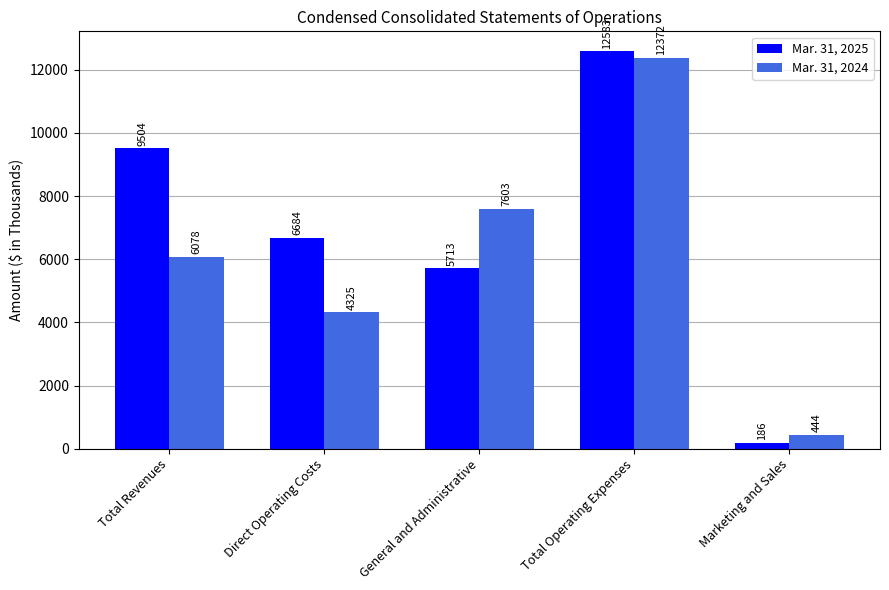

The value of Mar. 31, 2025 at Total Revenues is 13375. True or false?

False